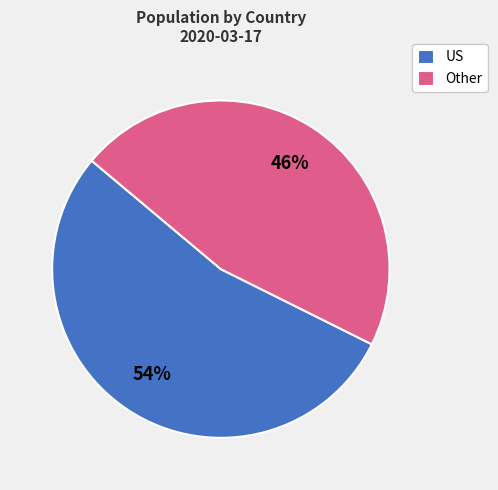

How many segments does this pie chart have?

2